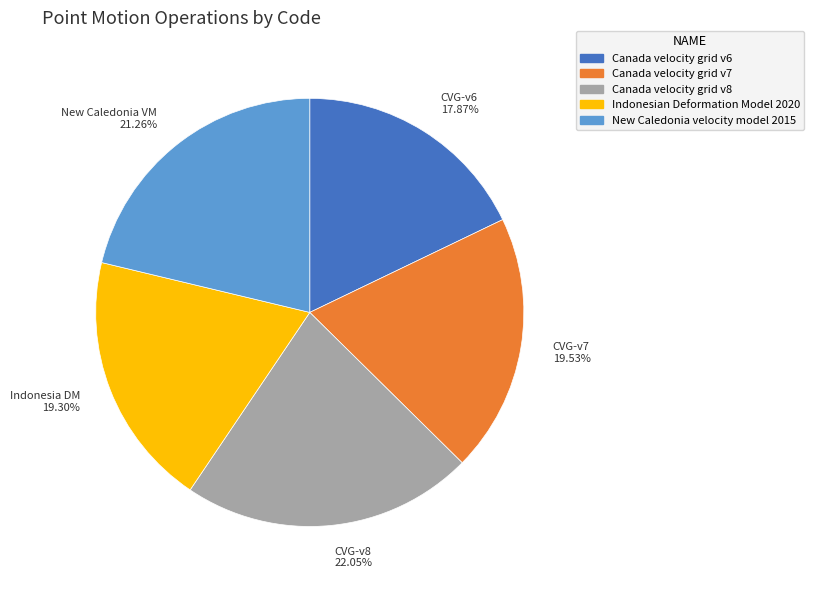

Does Canada velocity grid v8 represent more than half of the total?

No